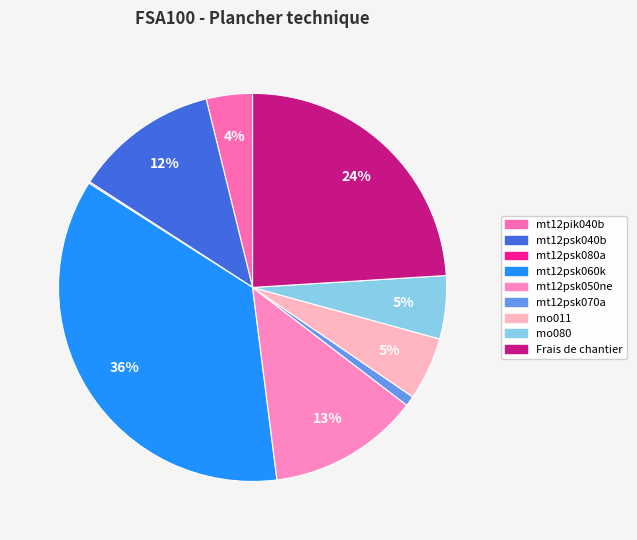

Which has a higher value, mt12psk040b or mo011?

mt12psk040b